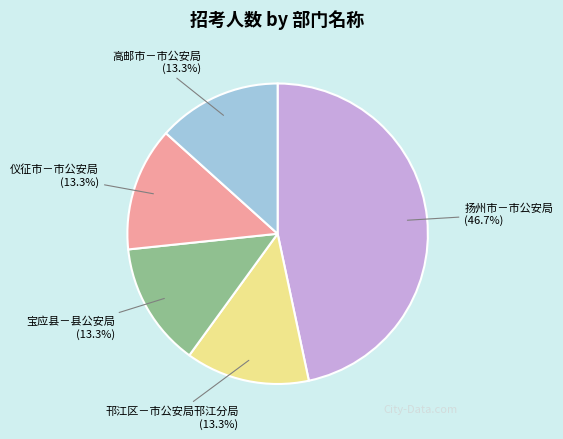

Count the number of slices in the pie.

5